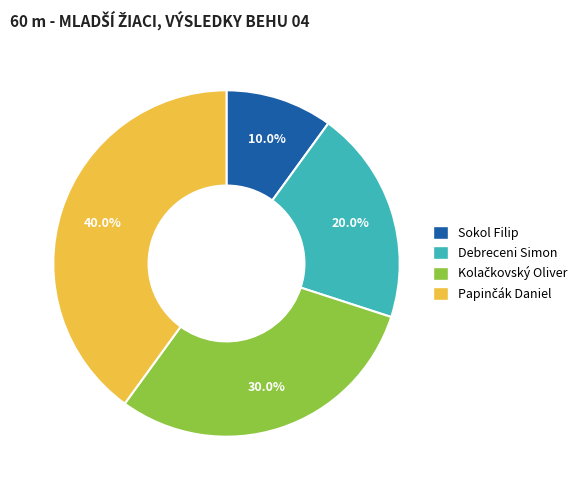

Between Sokol Filip and Debreceni Simon, which is larger?

Debreceni Simon